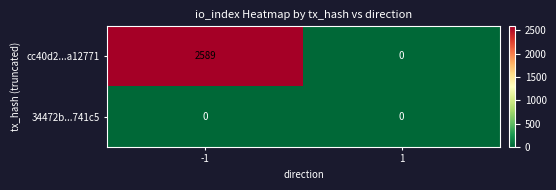

Between -1 and 1, which series saw the biggest shift?

cc40d2...a12771